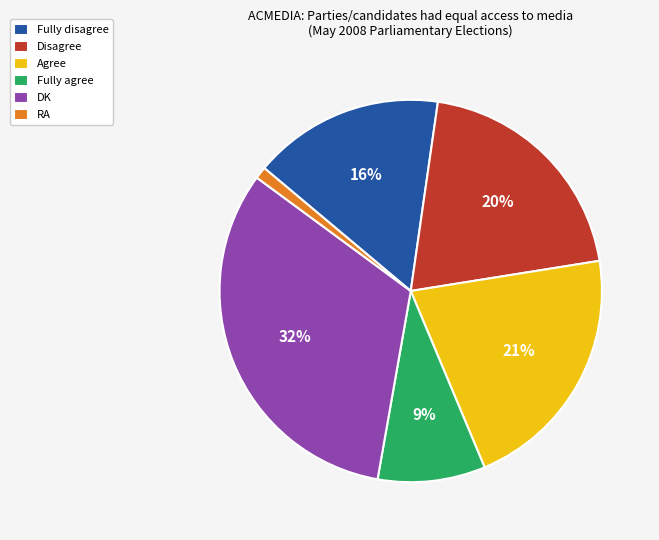

Is the sum of RA and Fully agree greater than half?

No